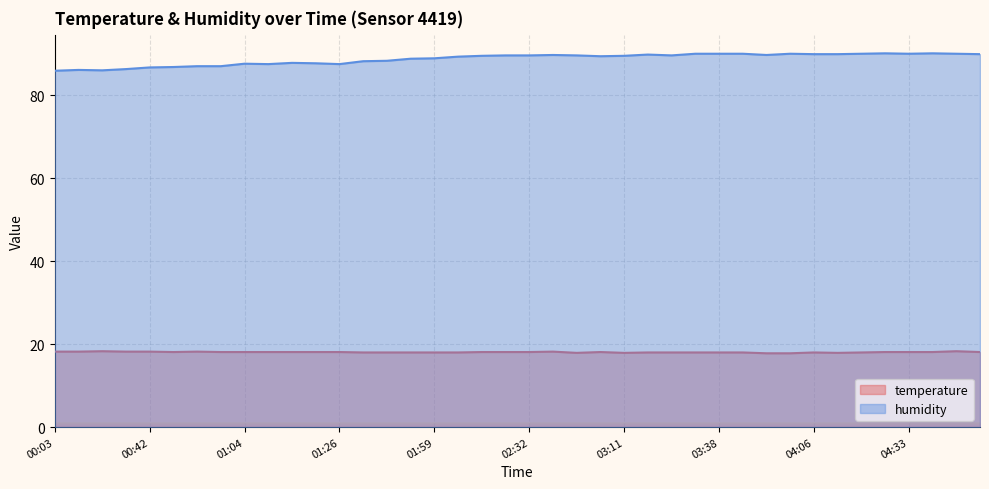

What is the total value across all series at 00:42?

104.9